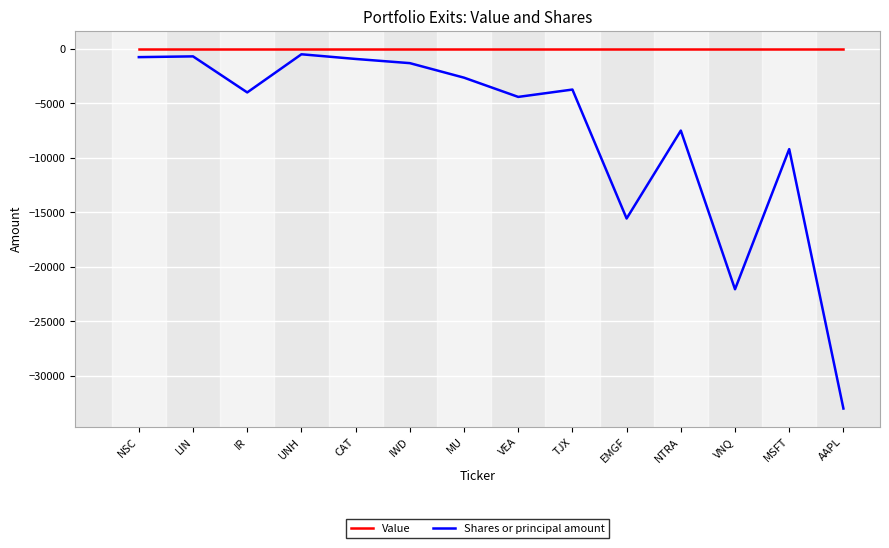

How many series are shown in this chart?

2